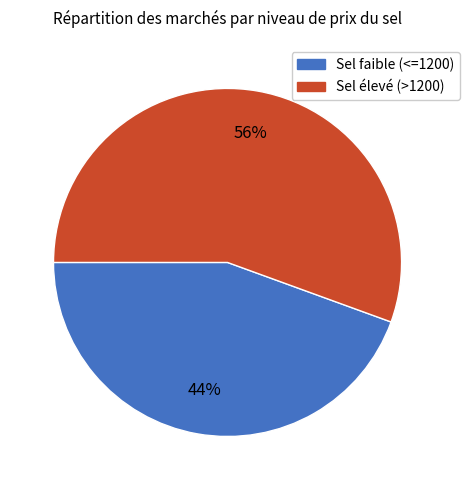

To the nearest percent, what is the average slice percentage?

50%